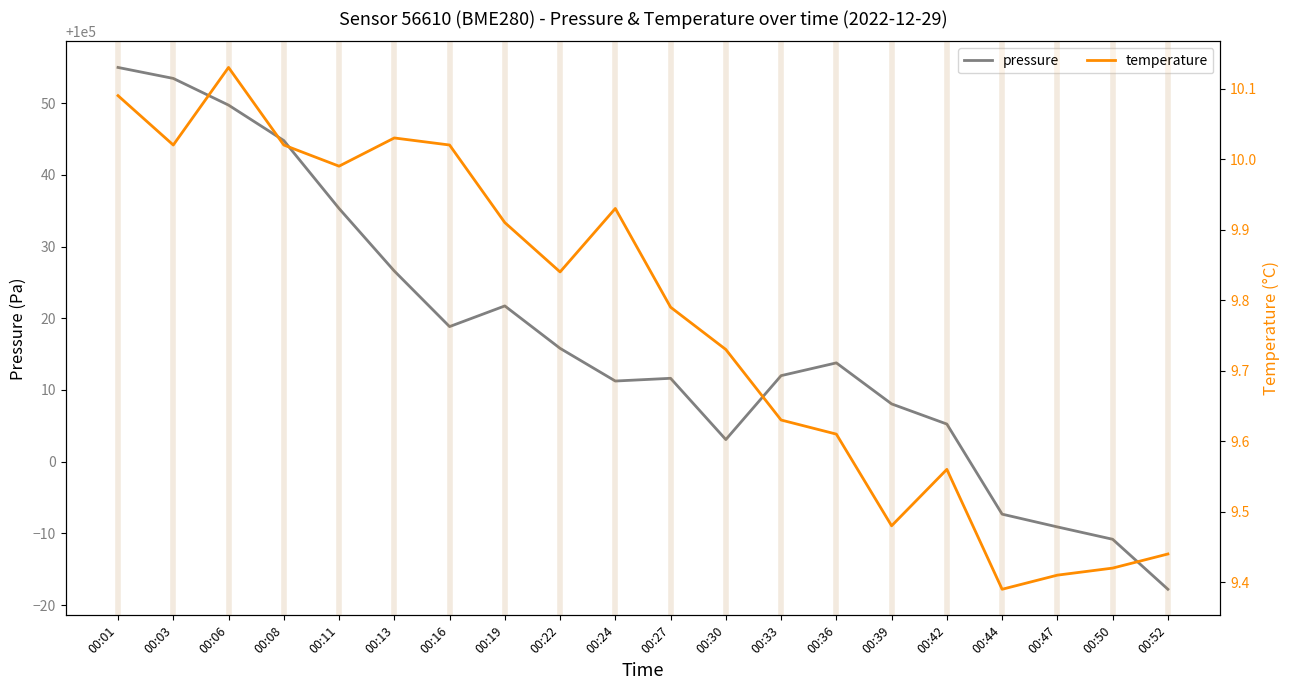

True or false: temperature and pressure intersect in this chart.

False